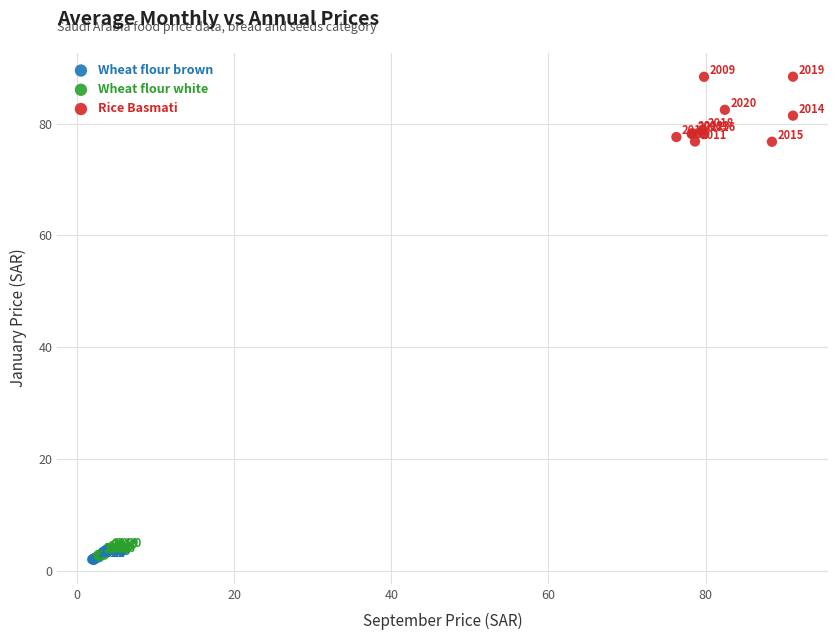

Which series has the largest Y range (max minus min)?

Rice Basmati